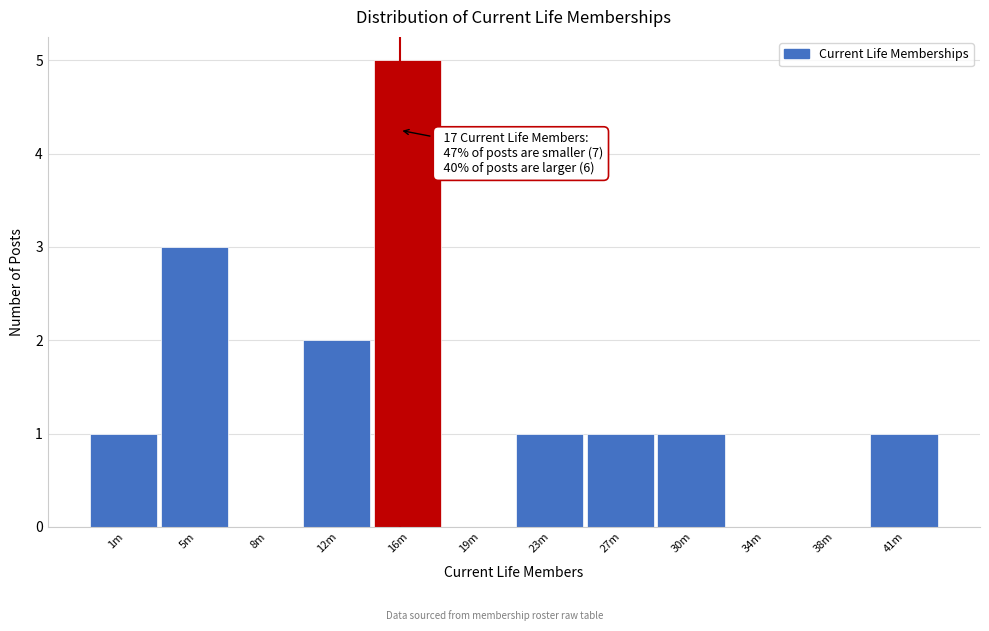

Reading left to right, extract all data points from this chart.

1m=1	5m=3	8m=0	12m=2	16m=5	19m=0	23m=1	27m=1	30m=1	34m=0	38m=0	41m=1